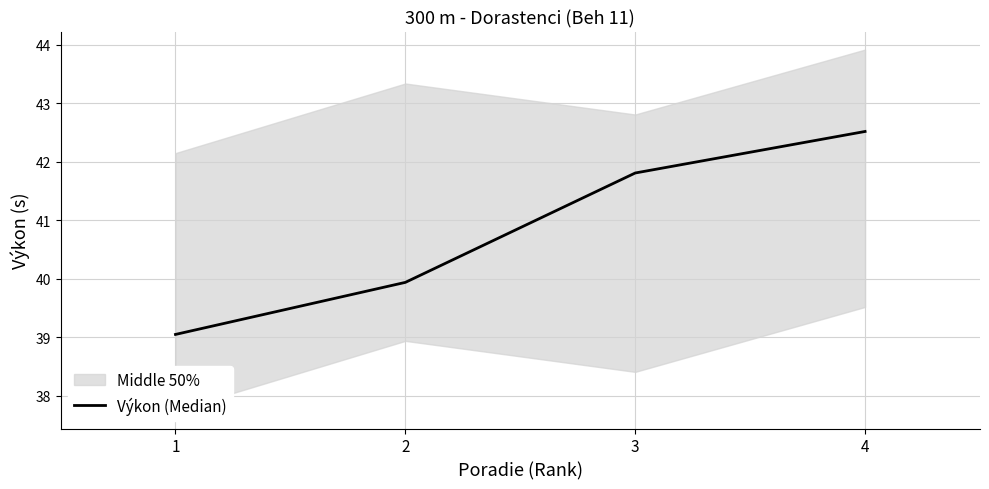

What is the difference between the values at 3 and 4?

0.7